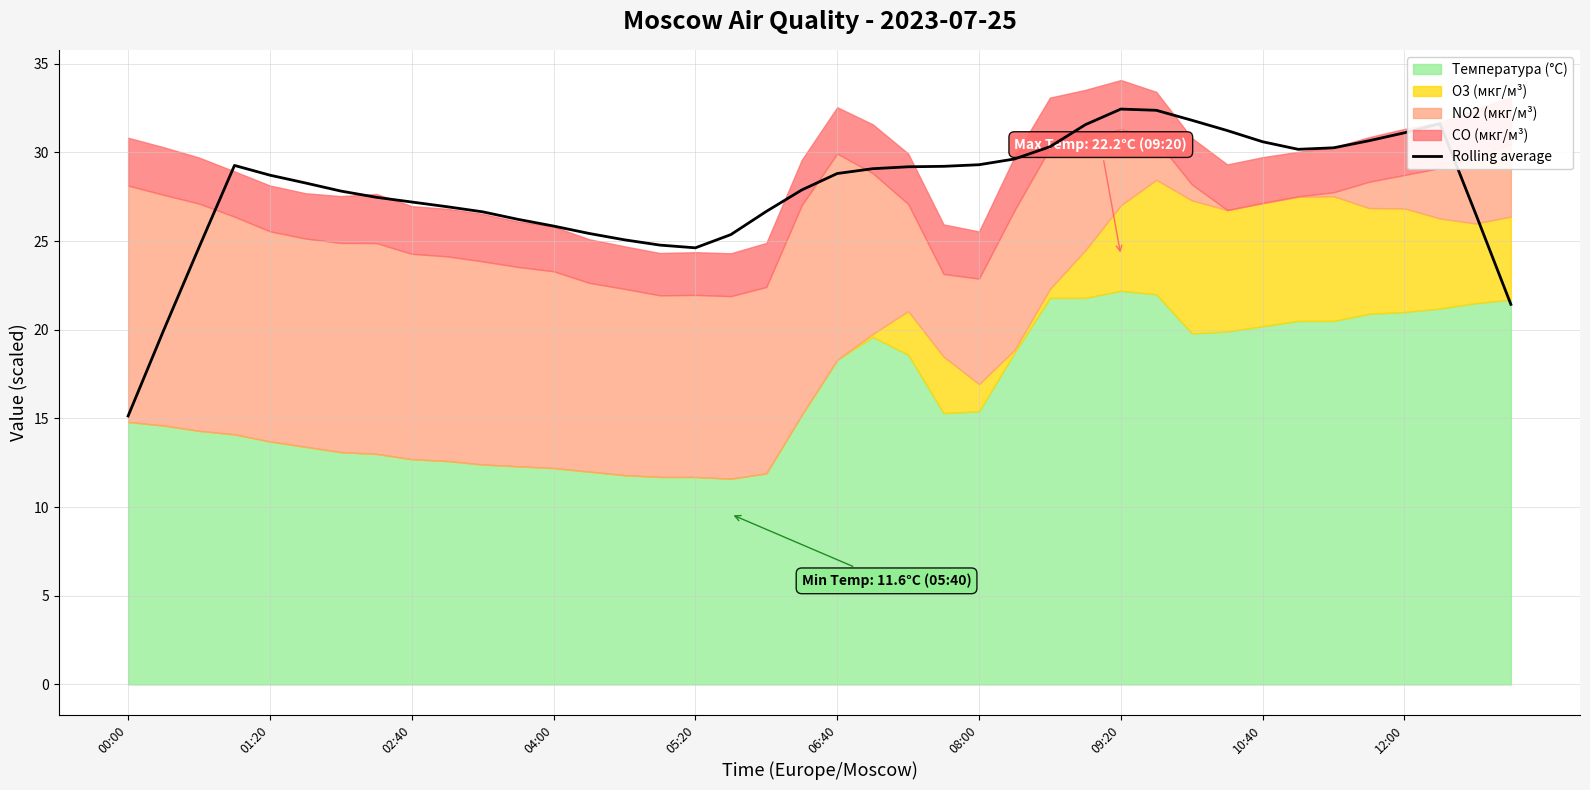

What is the highest value of the Rolling average series?

32.4